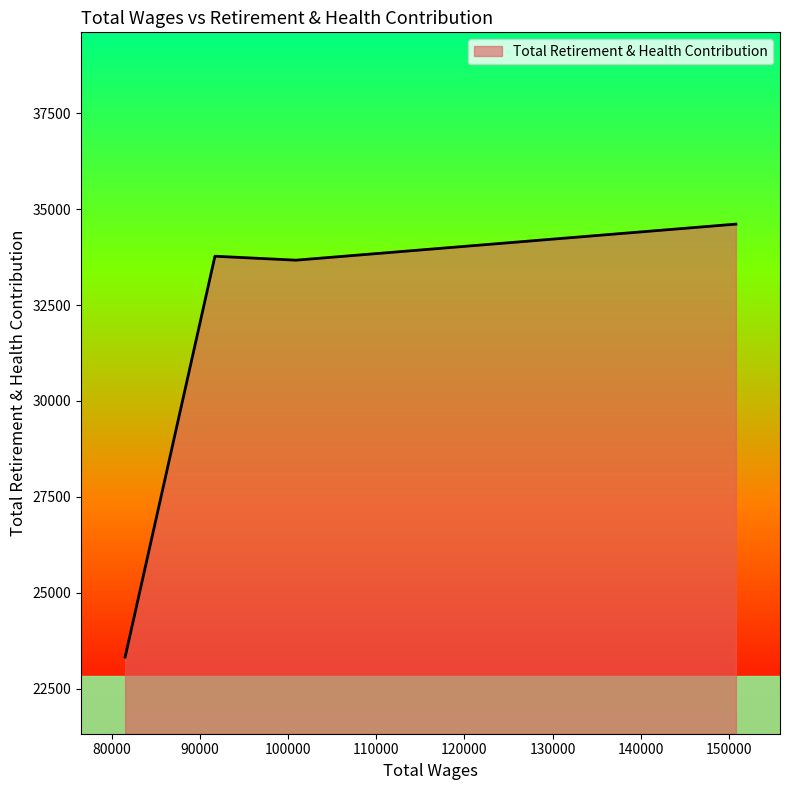

What is the difference between the maximum and minimum values?

11286